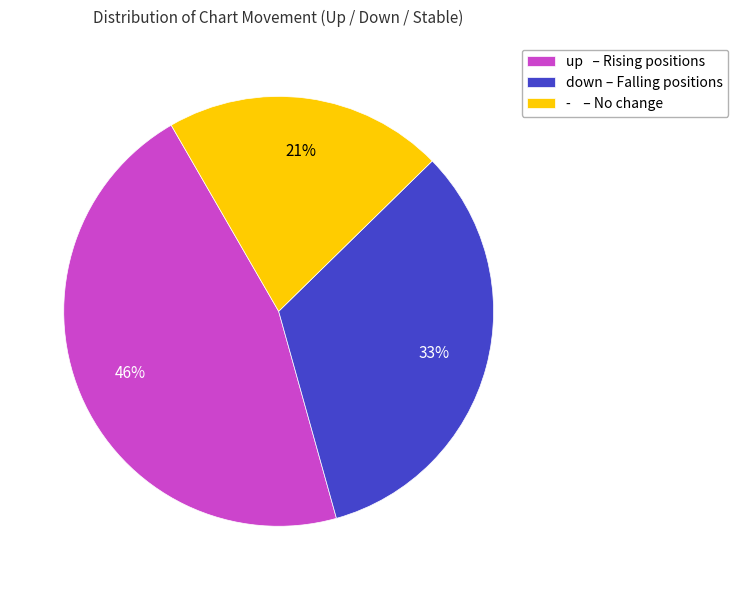

To the nearest percent, what percentage of the pie is -?

21%